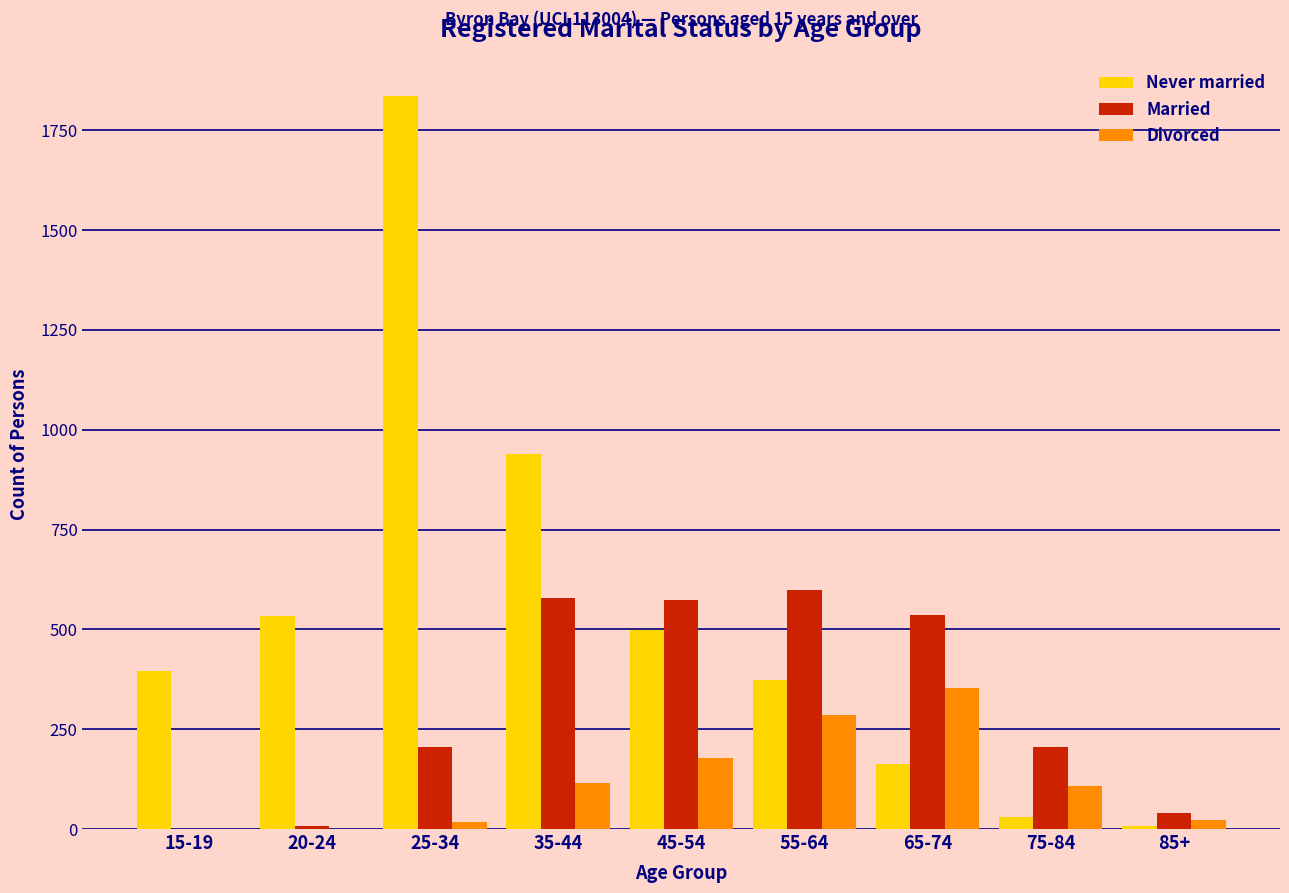

At which category is the sum across all series the highest?

25-34